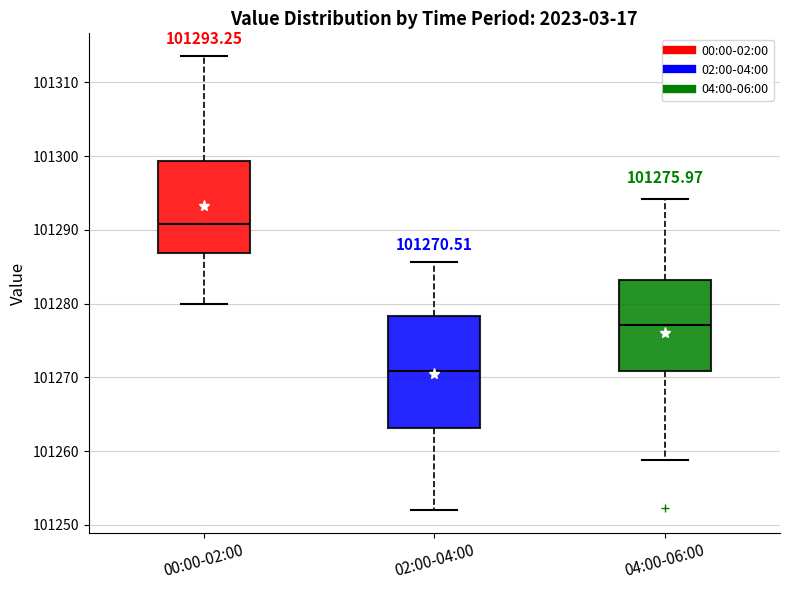

Which box is the tallest, from its lower edge to its upper edge?

02:00-04:00